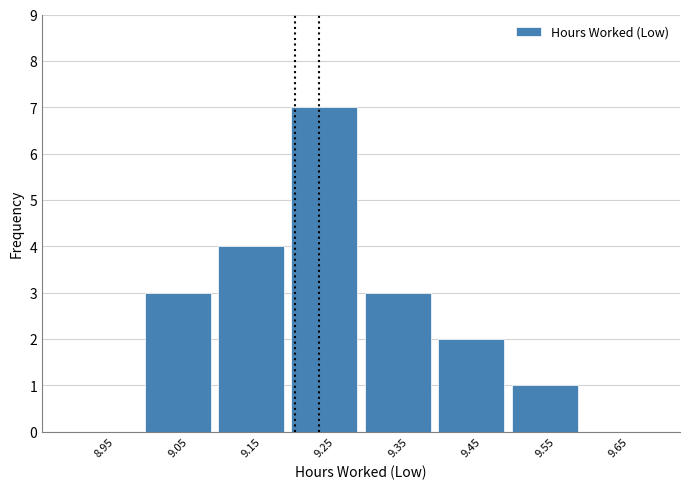

Which range on the x-axis has the tallest bar?

9.2 to 9.3